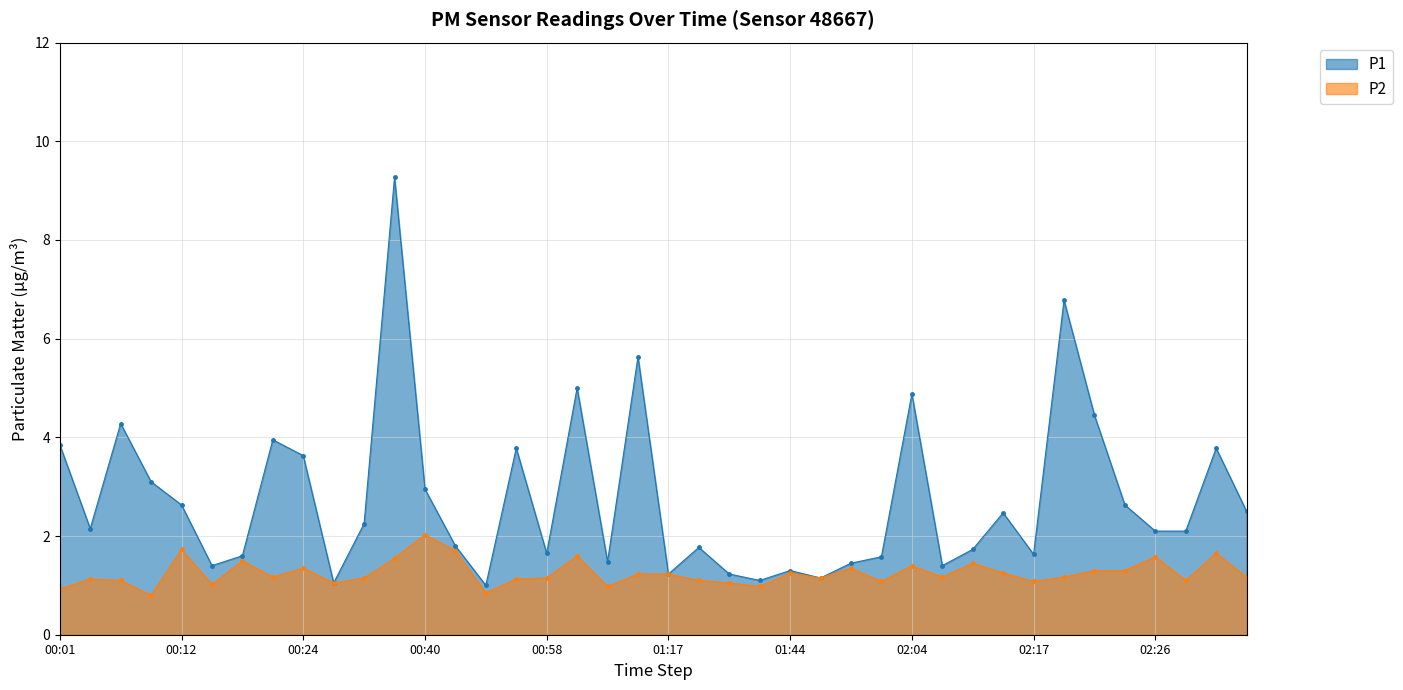

What is the label of the 11th point from the right?

02:06